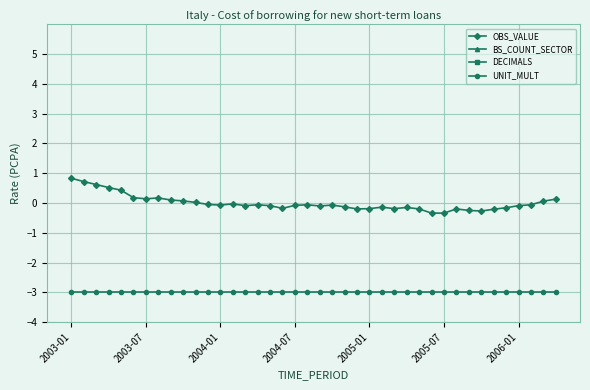

At 29, list the series in order from largest to smallest.

OBS_VALUE, BS_COUNT_SECTOR, DECIMALS, UNIT_MULT